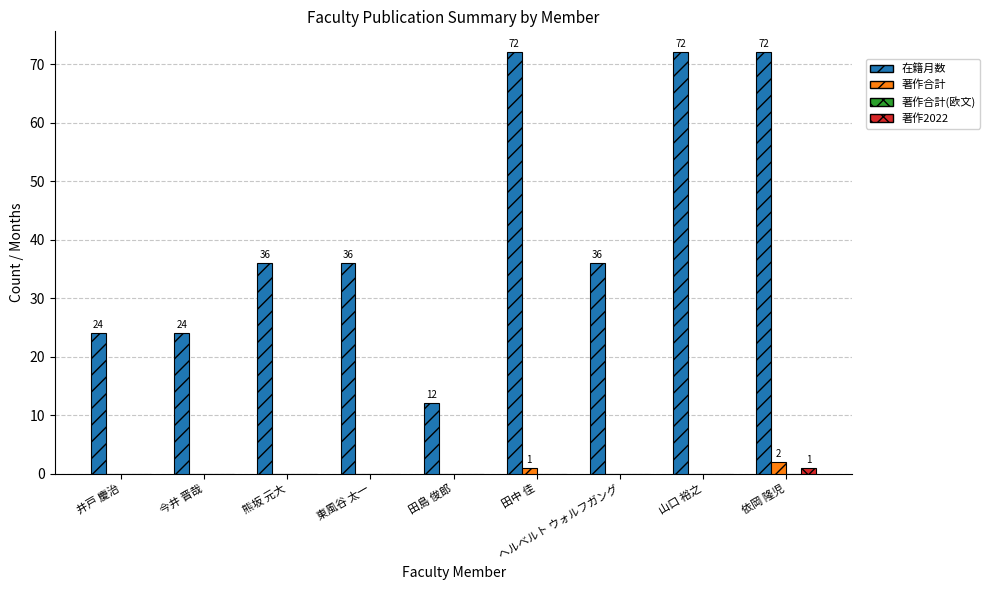

Which series changed the most between 井戸 慶治 and 田島 俊郎?

在籍月数